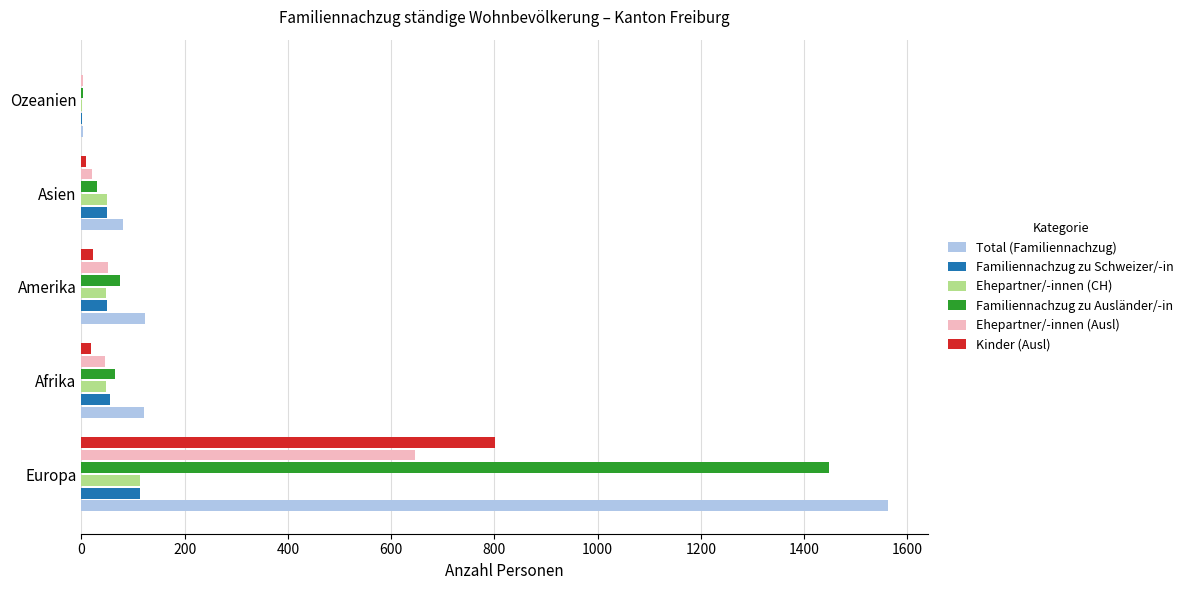

The Ehepartner/-innen (Ausl) series shows 52 at Amerika. True or false?

True